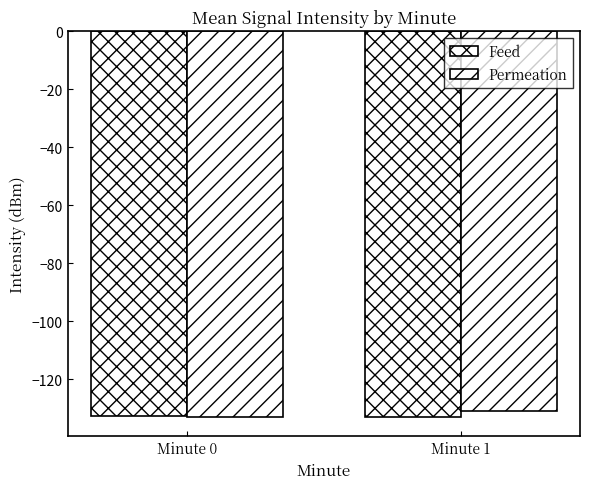

Are the bars grouped side by side (vs. stacked)?

Yes